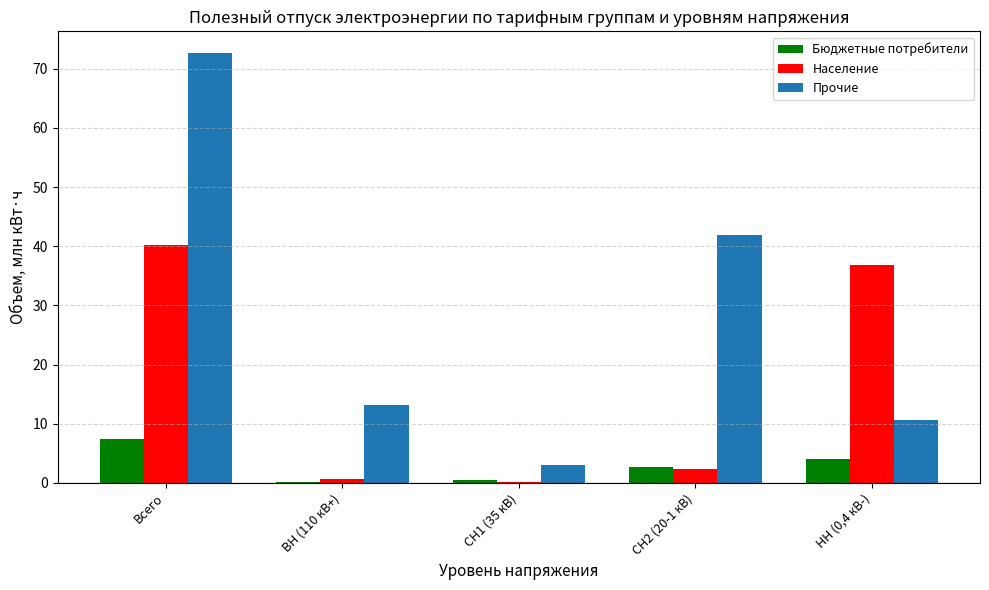

How many values in the Население series exceed 2?

3